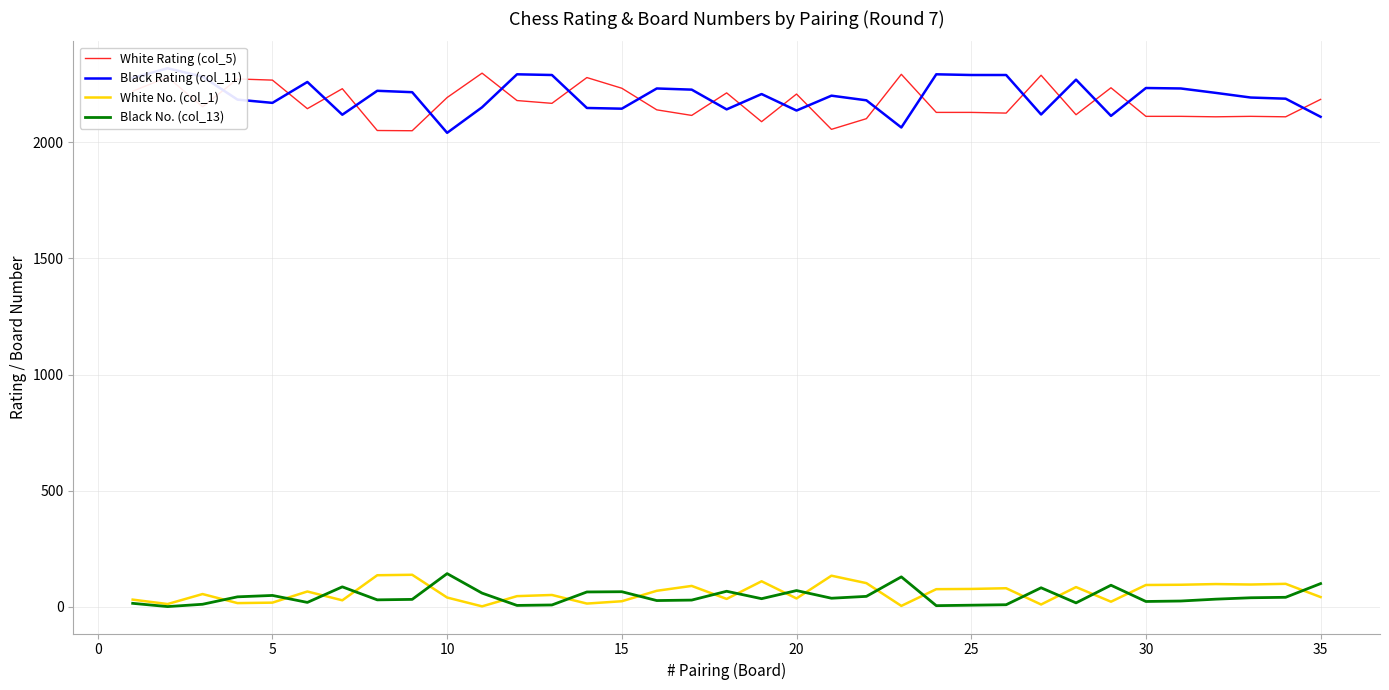

True or false: White No. (col_1) and White Rating (col_5) cross at least once.

False